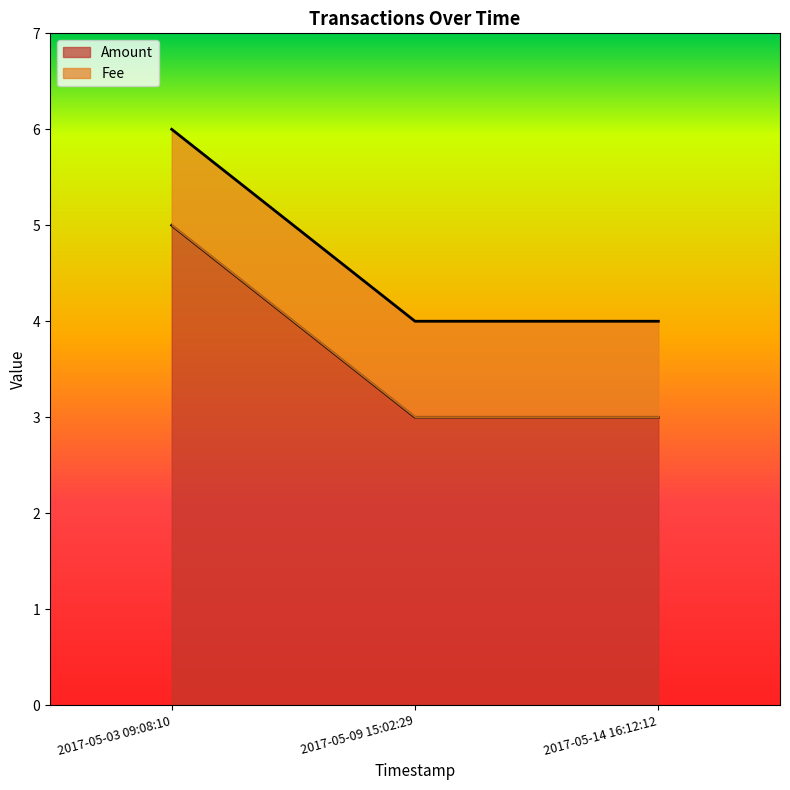

Rank the categories by value from lowest to highest.

2017-05-09 15:02:29, 2017-05-14 16:12:12, 2017-05-03 09:08:10